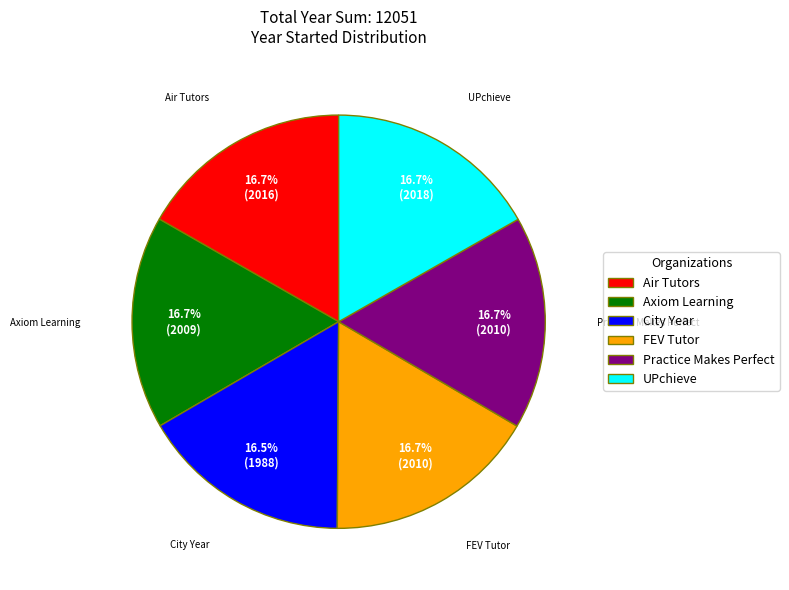

How much of the chart is everything except Axiom Learning?

83.3%